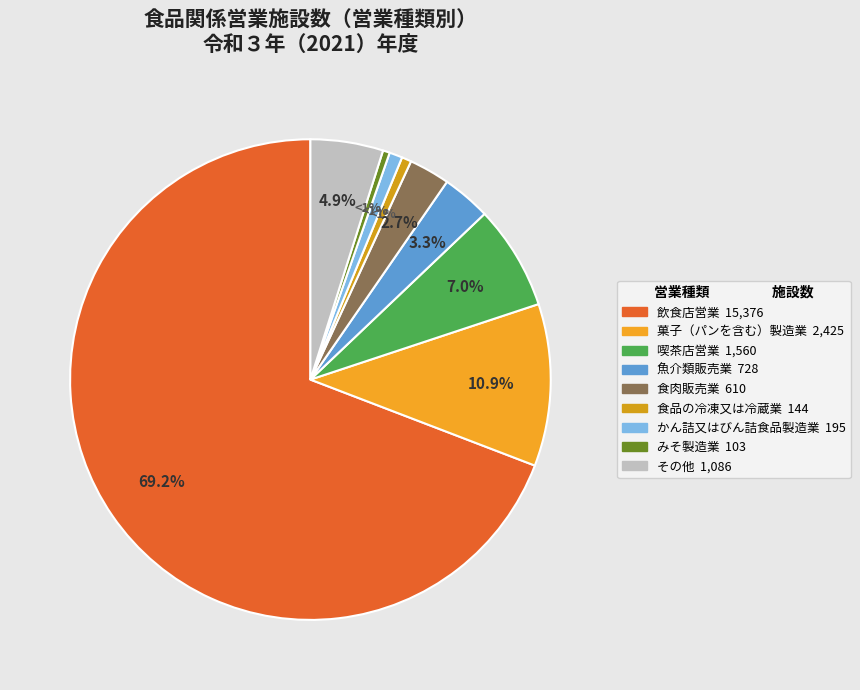

Rank the categories by value from lowest to highest.

みそ製造業, 食品の冷凍又は冷蔵業, かん詰又はびん詰食品製造業, 食肉販売業, 魚介類販売業, その他, 喫茶店営業, 菓子（パンを含む）製造業, 飲食店営業